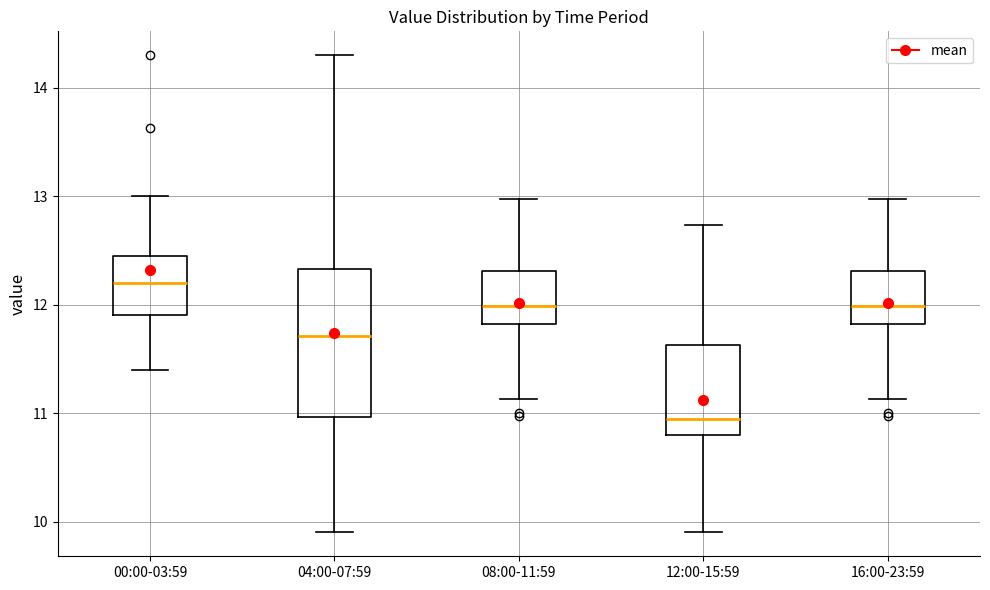

Where is the lower edge of the box for 16:00-23:59 on the y-axis? The values are not printed on the chart, so give them approximately, as read against the axis.

11.8